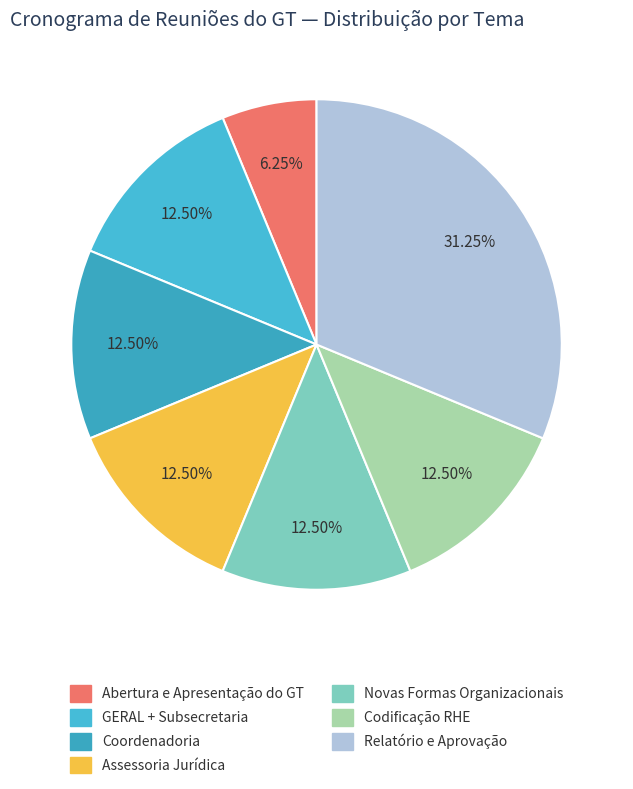

Which slice is the largest?

Relatório e Aprovação